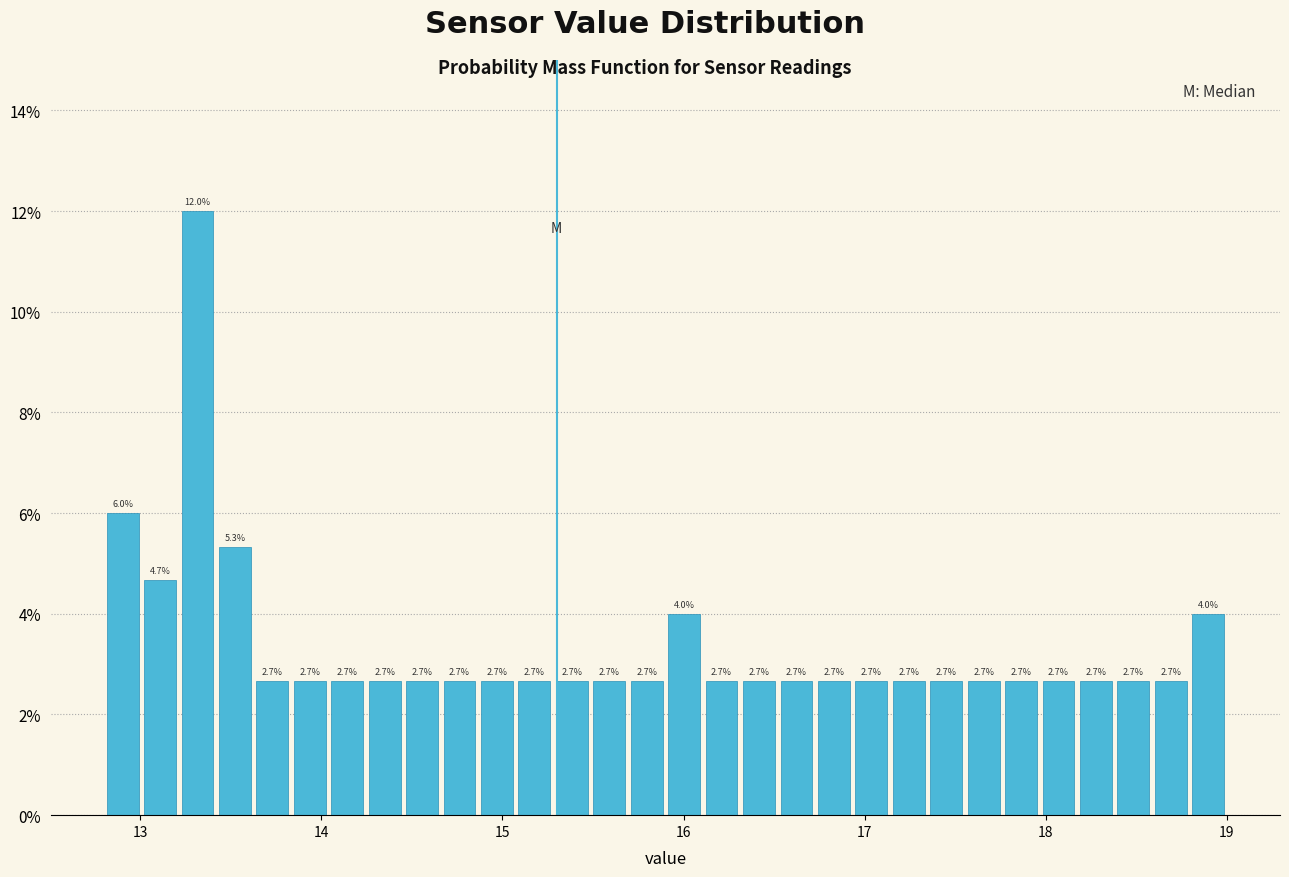

Read against the x-axis, roughly where is the centre of the tallest bar?

13.3